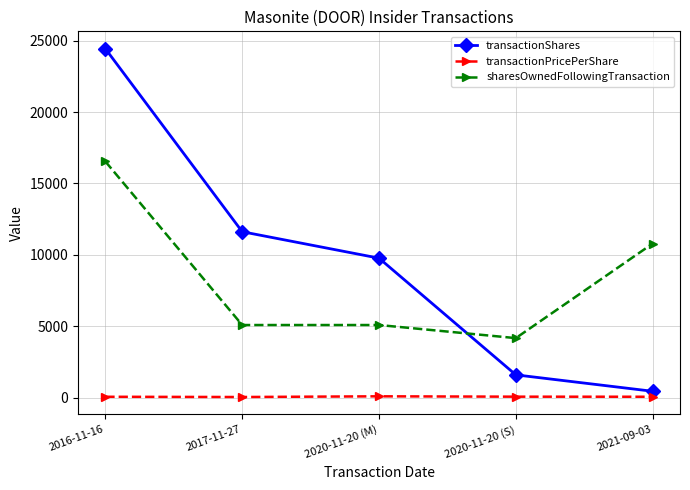

At 2016-11-16, list the series in order from smallest to largest.

transactionPricePerShare, sharesOwnedFollowingTransaction, transactionShares